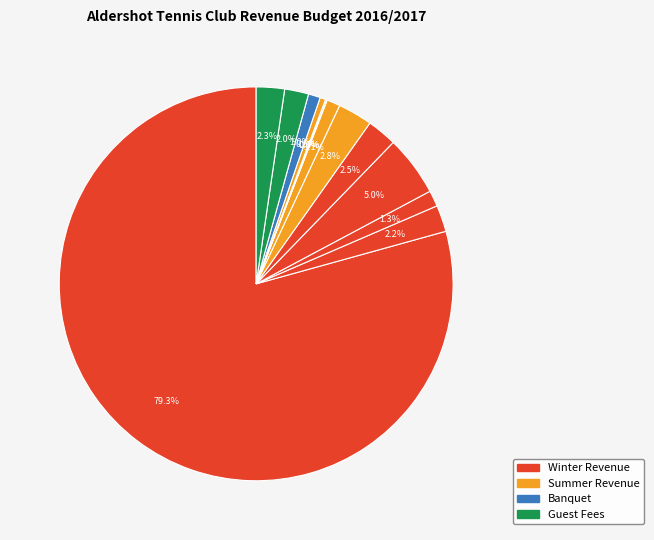

Count the number of slices in the pie.

13